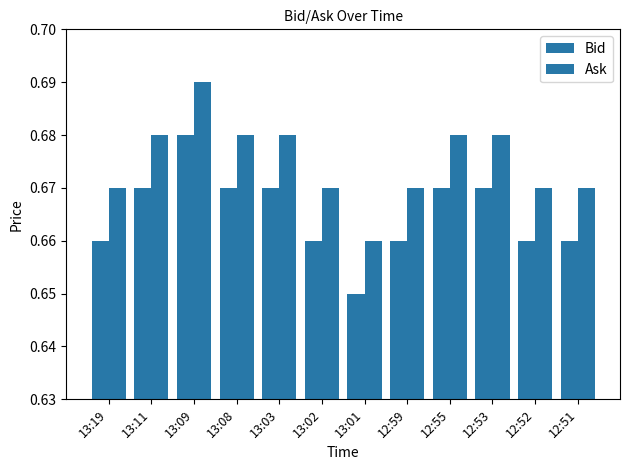

Does the chart contain stacked bars?

No